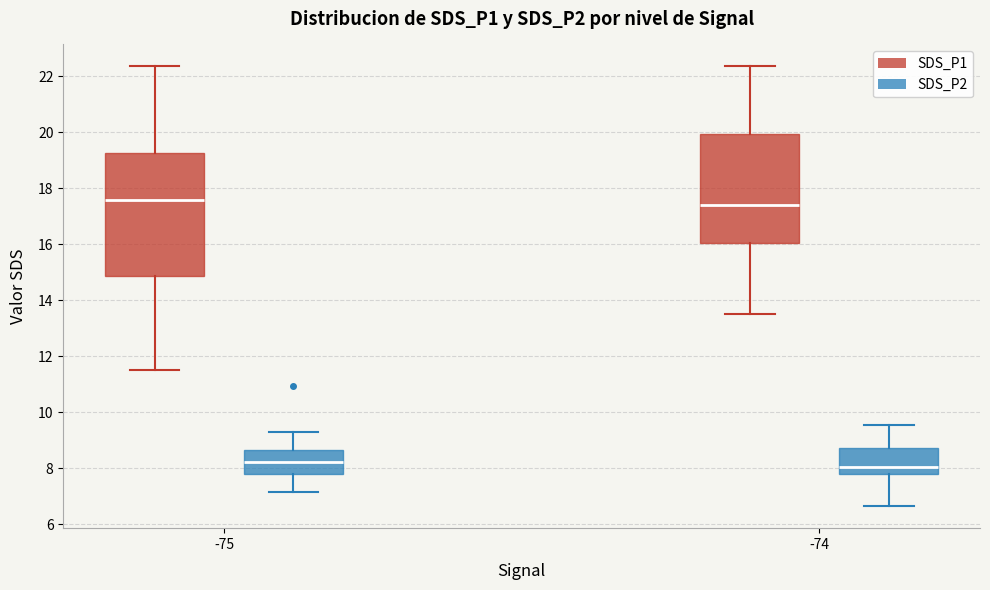

Which box is the tallest, from its lower edge to its upper edge?

-75 (SDS_P1)